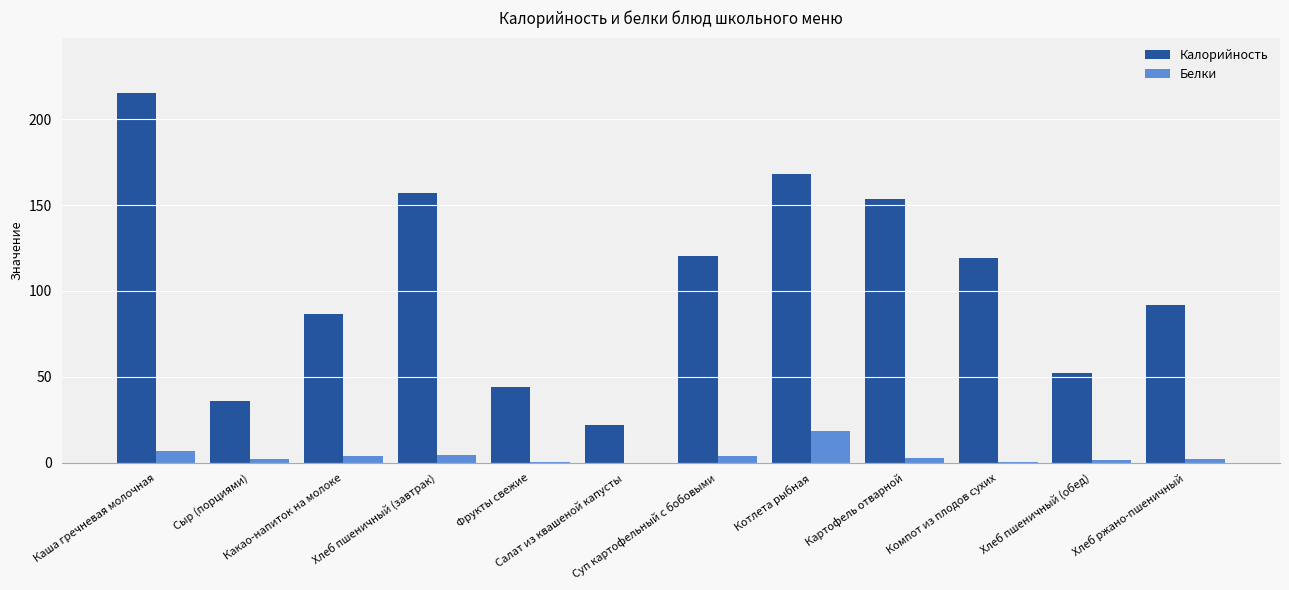

Read the Калорийность value at Хлеб пшеничный (завтрак).

157.0